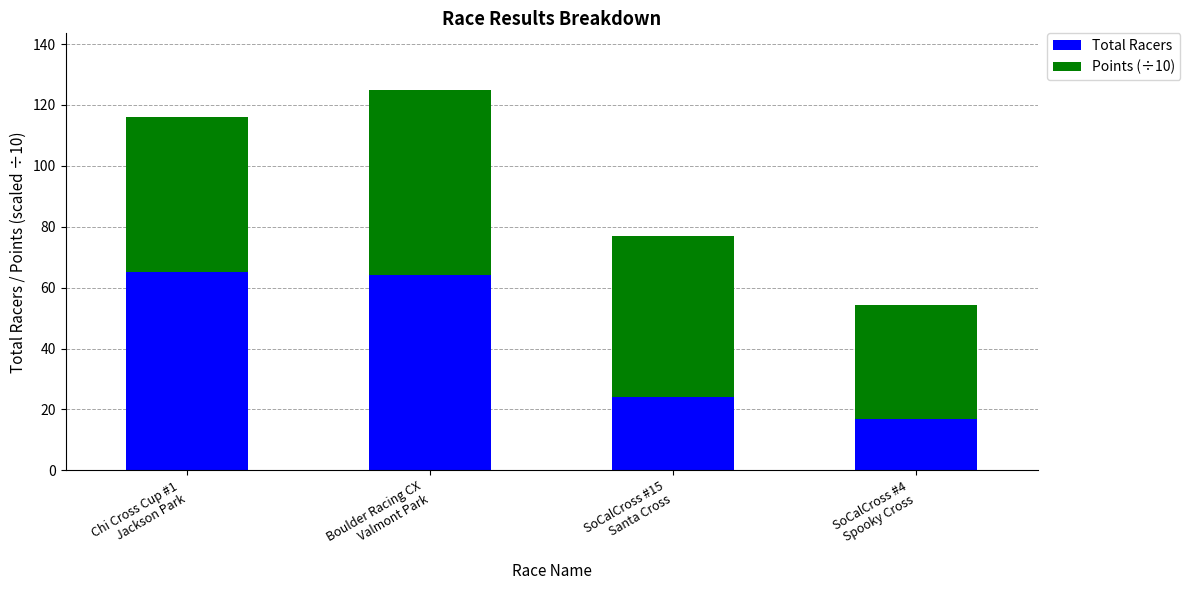

What are all the series names shown in the legend?

Total Racers, Points (÷10)